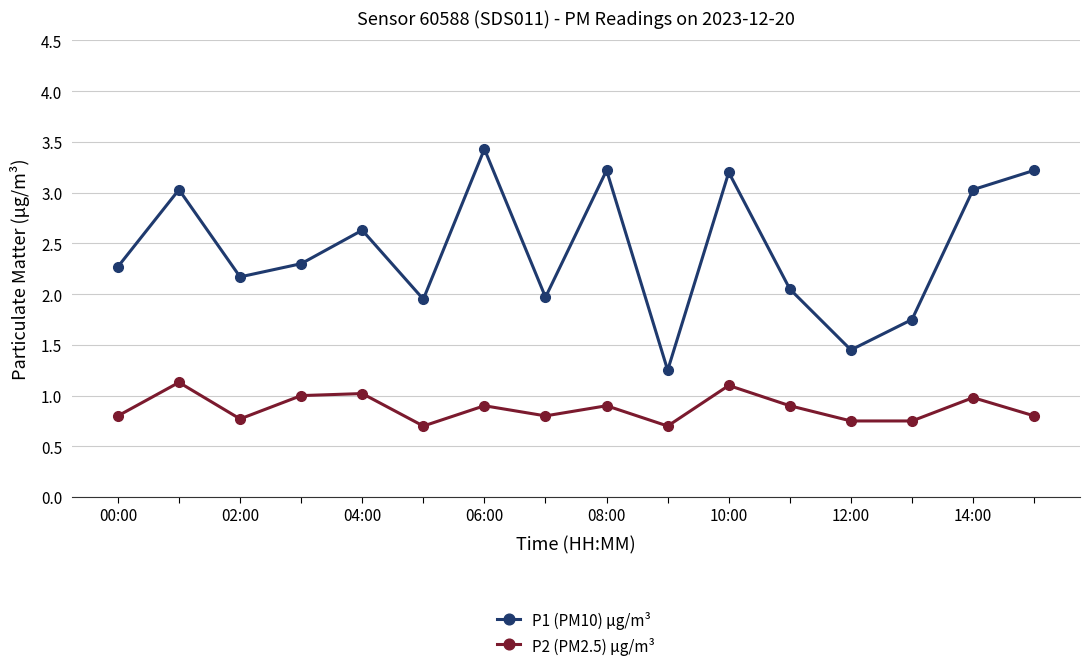

What is the minimum value shown in the chart?

0.7